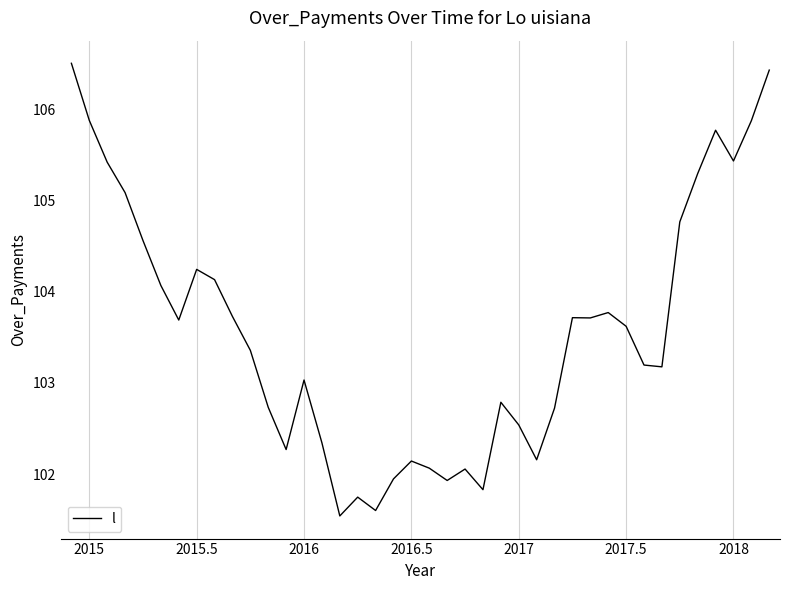

What is the difference between the maximum and minimum values?

5.0